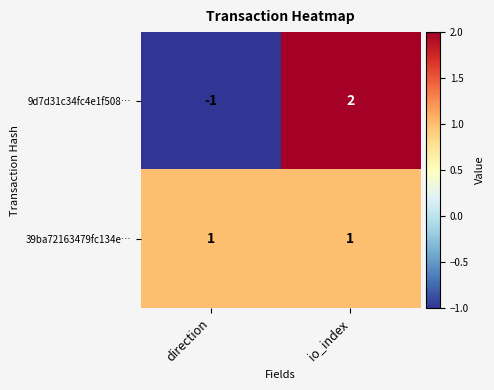

Where is 9d7d31c34fc4e1f508… nearest to the value 0?

direction